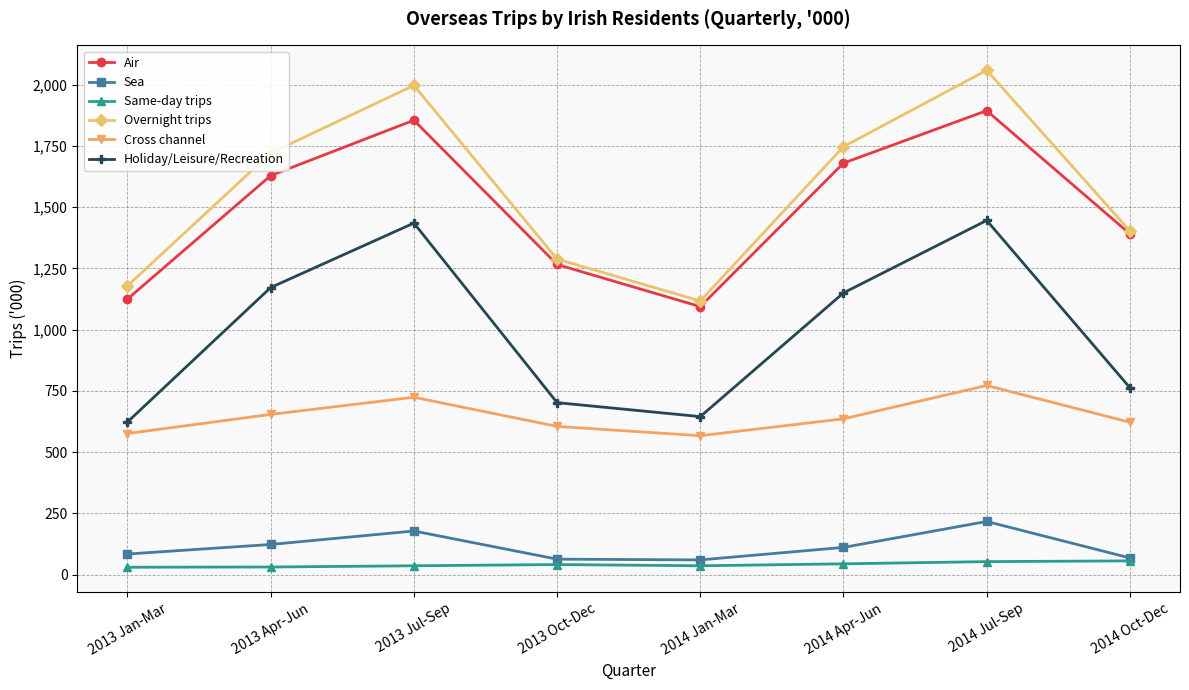

True or false: Air and Sea intersect in this chart.

False